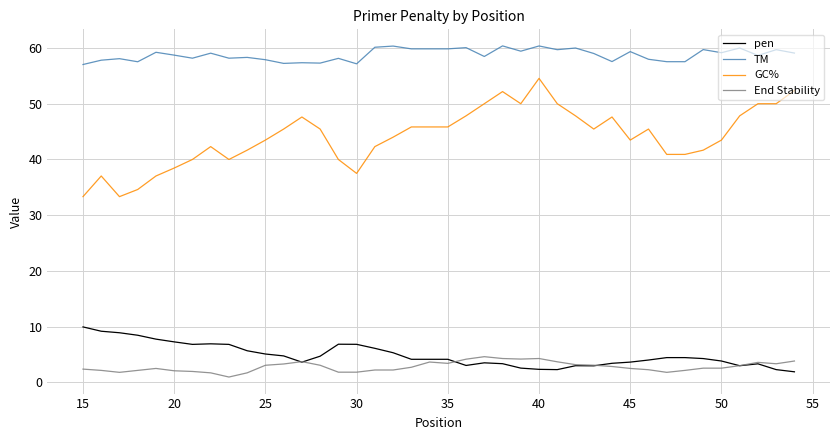

True or false: End Stability and TM cross at least once.

False